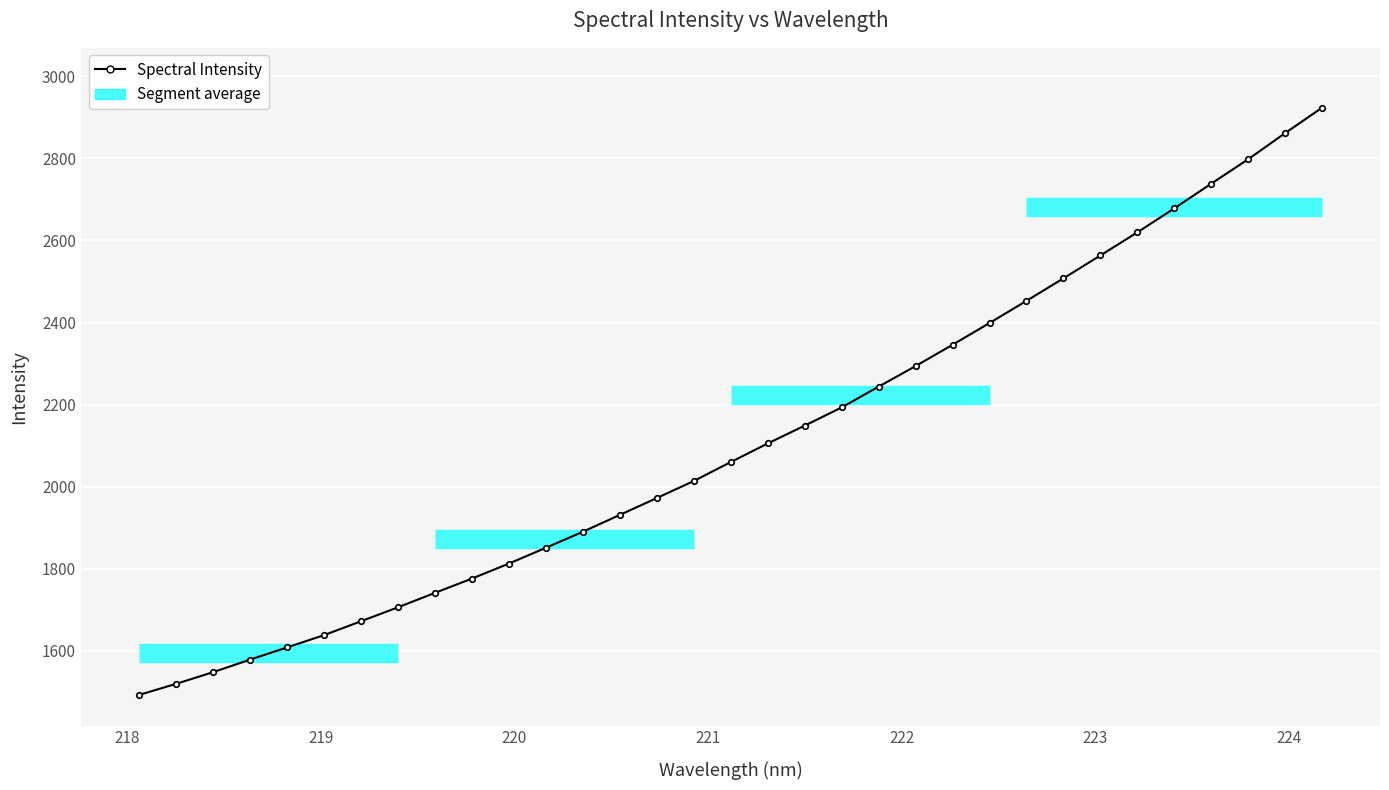

What is the value of the 2nd point from the left?

1518.9